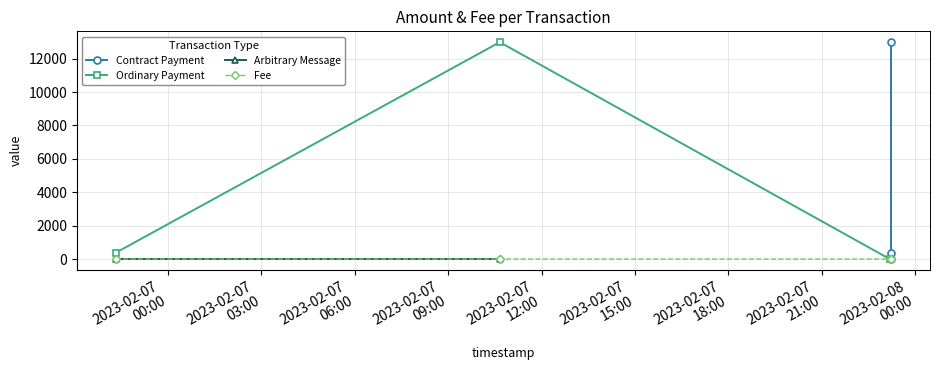

Does the chart have visible grid lines?

Yes